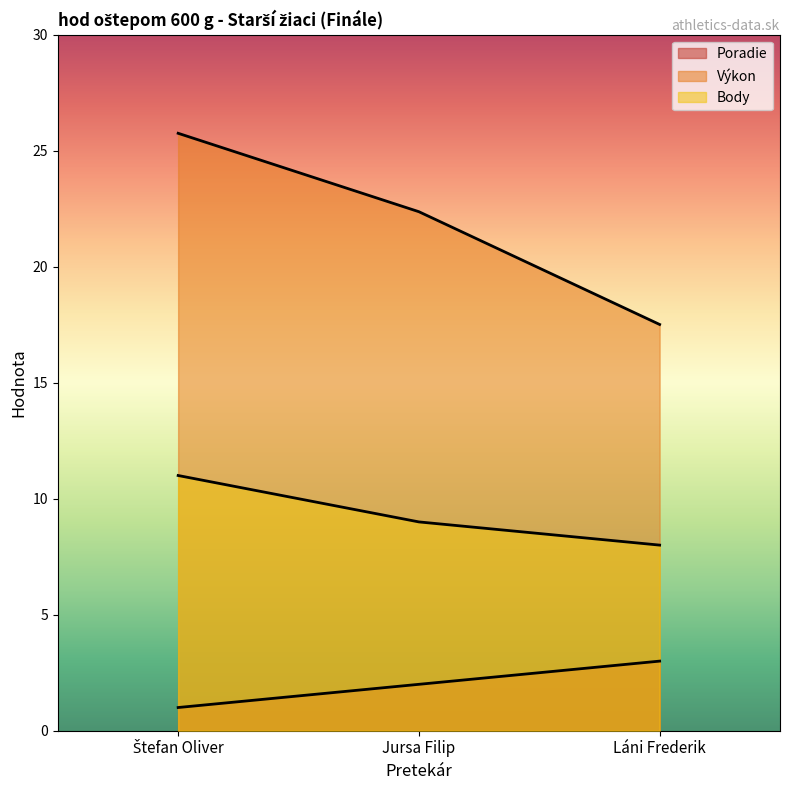

Reading right to left, list all the values displayed in this chart.

Poradie: Láni Frederik=3.0	Jursa Filip=2.0	Štefan Oliver=1.0
Výkon: Láni Frederik=17.5	Jursa Filip=22.4	Štefan Oliver=25.8
Body: Láni Frederik=8.0	Jursa Filip=9.0	Štefan Oliver=11.0